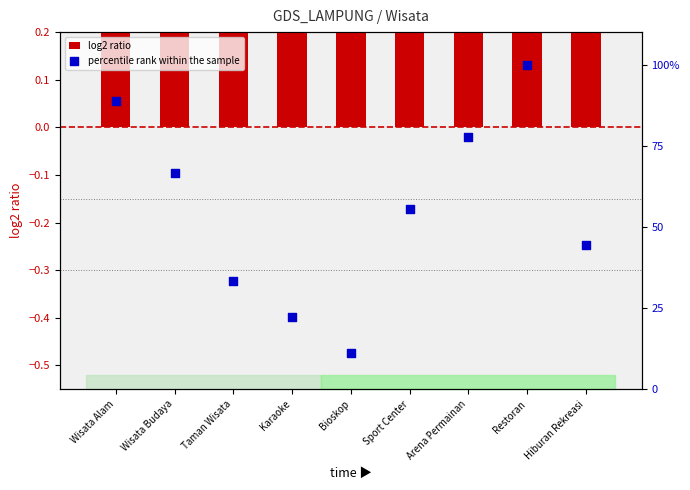

Which series reaches the minimum Y coordinate?

log2 ratio